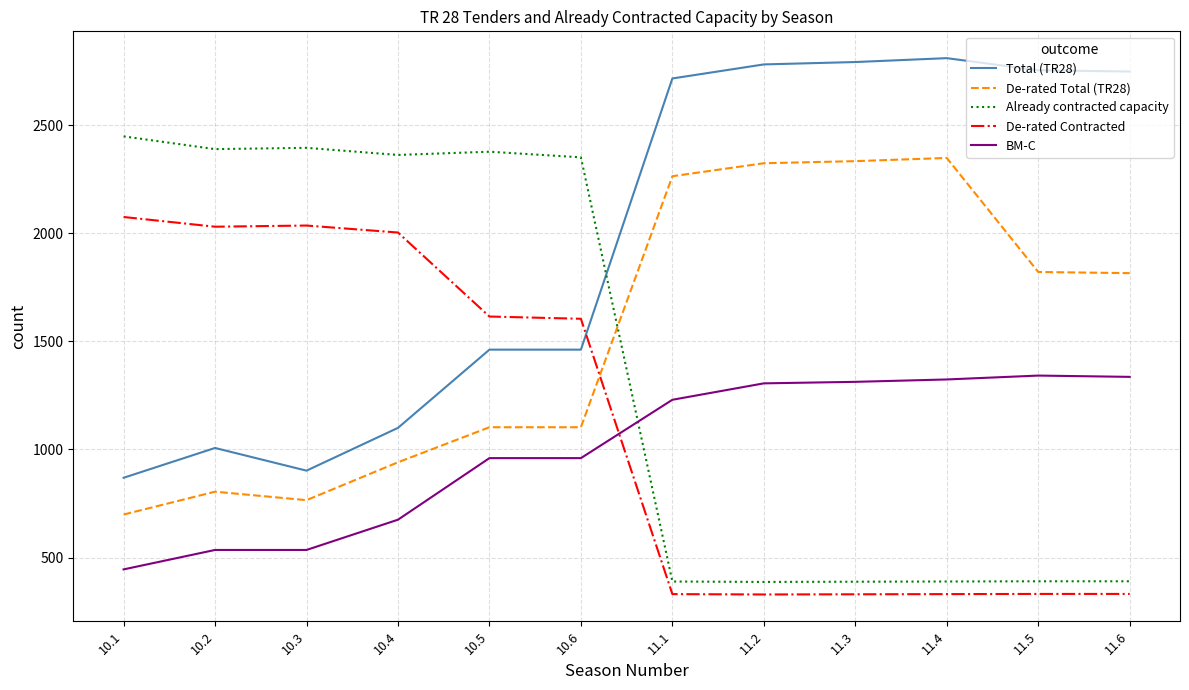

Which category has the highest value in the De-rated Contracted series?

10.1